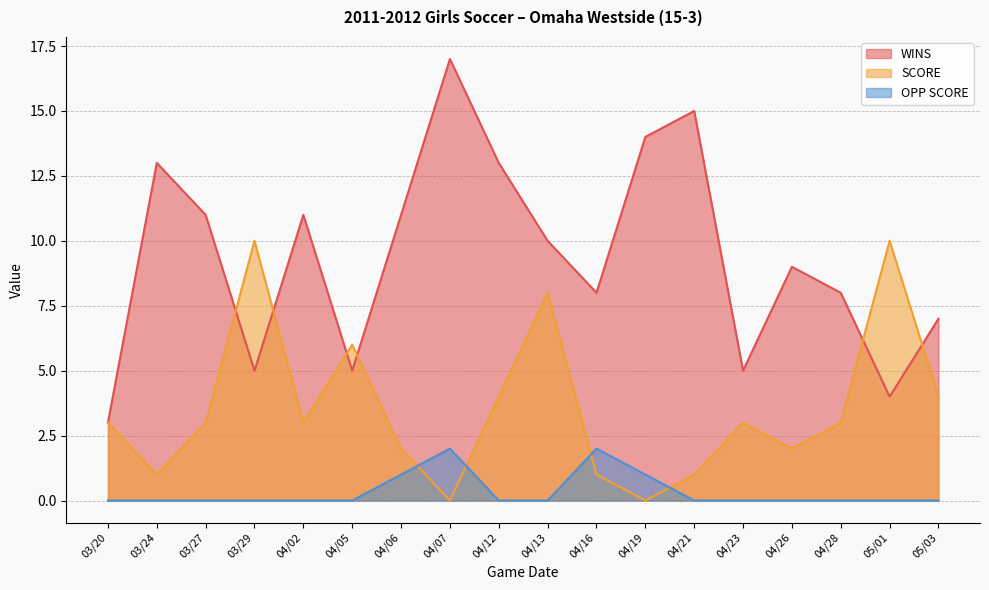

What is the difference between the highest and lowest values at 04/12?

13